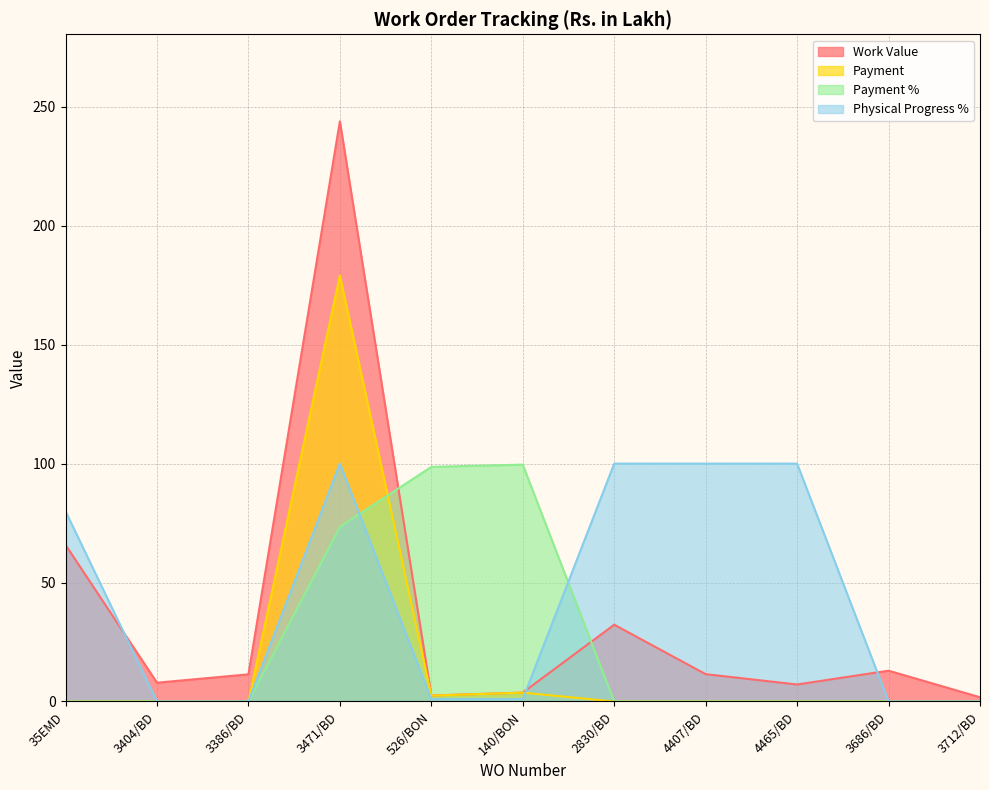

What is the label of the 5th point from the left?

526/BON